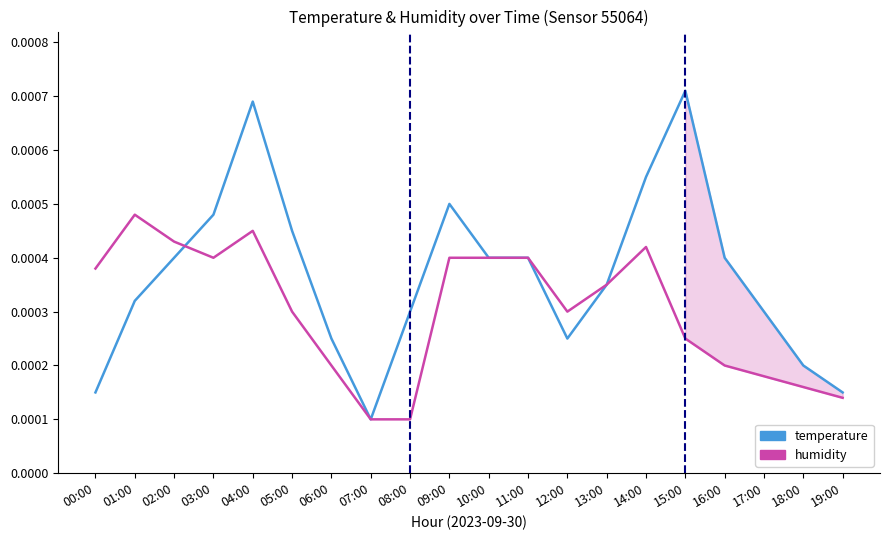

What are all the series names shown in the legend?

temperature, humidity